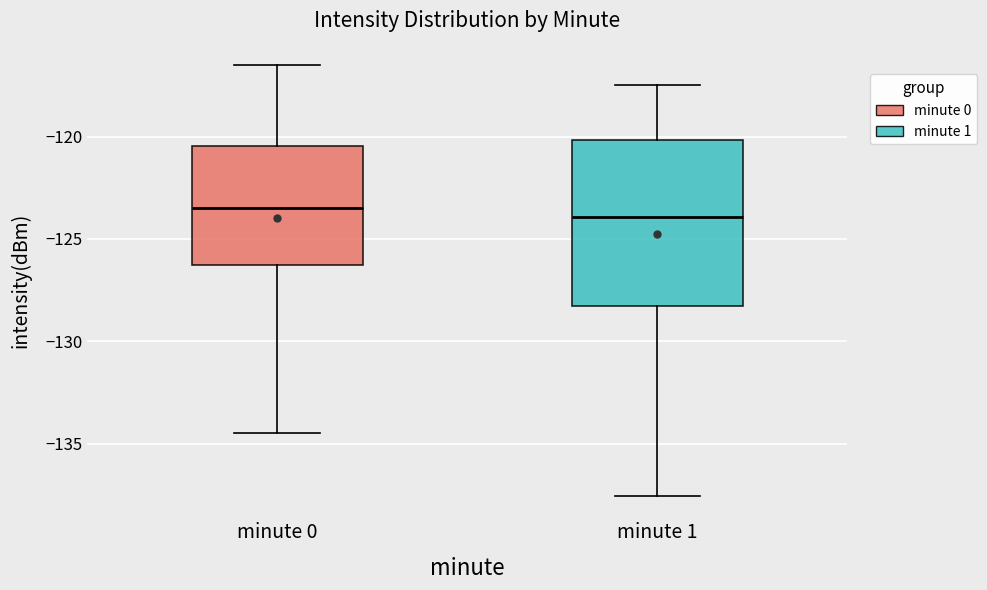

Where does the lower whisker of the box for minute 1 end on the y-axis? The values are not printed on the chart, so give them approximately, as read against the axis.

-137.5